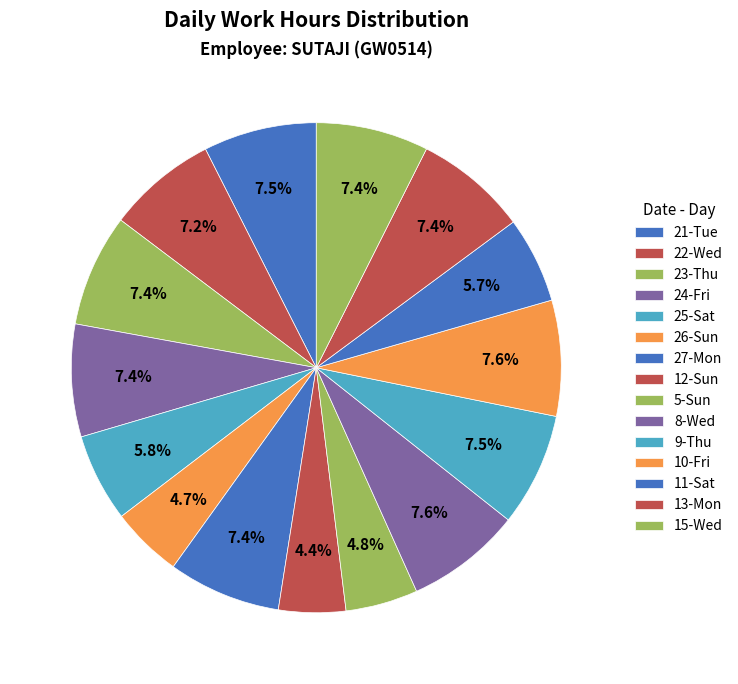

To the nearest percent, what percentage of the pie is 10-Fri?

8%